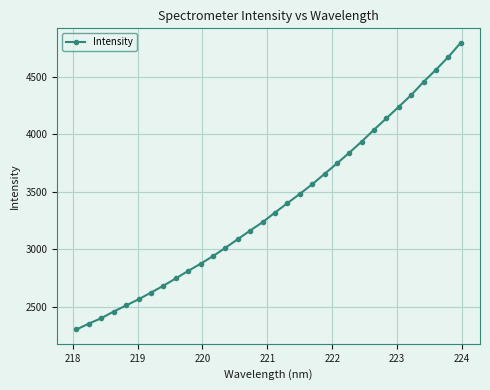

True or false: the data has more than 2 interior local peaks.

False